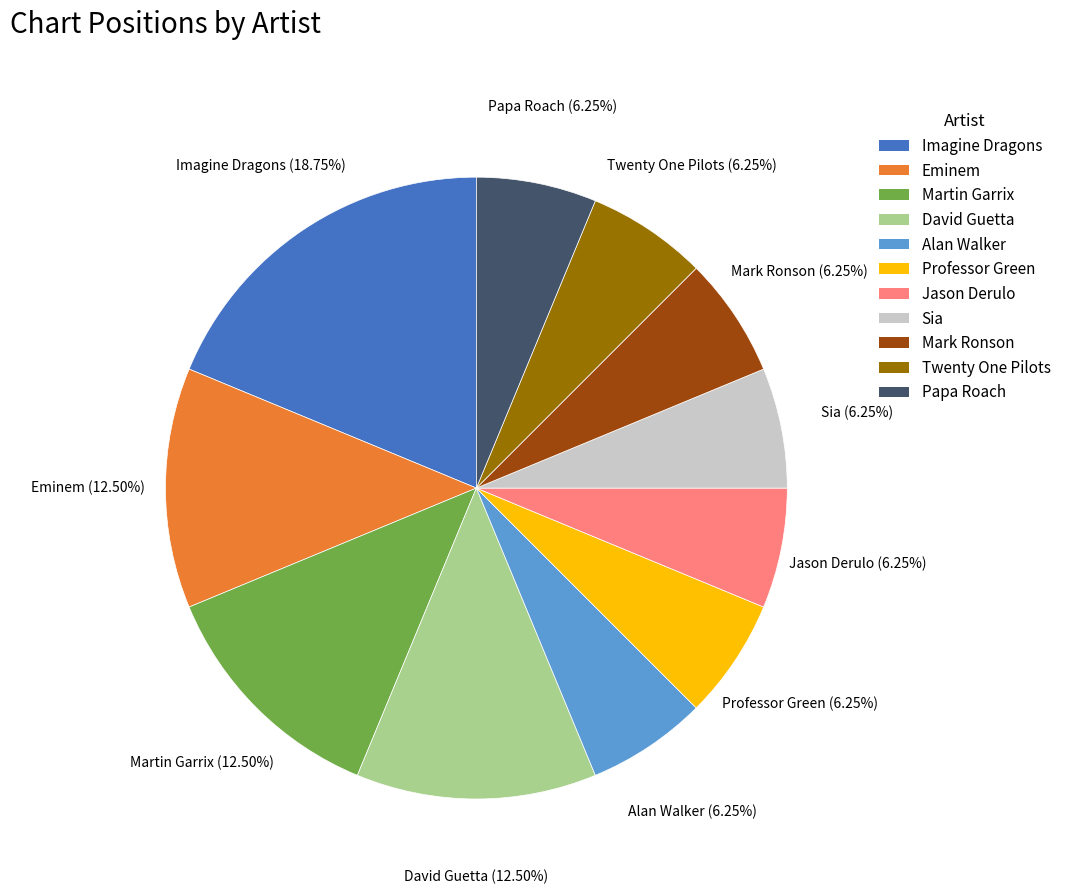

To the nearest percent, what is the average slice percentage?

9%